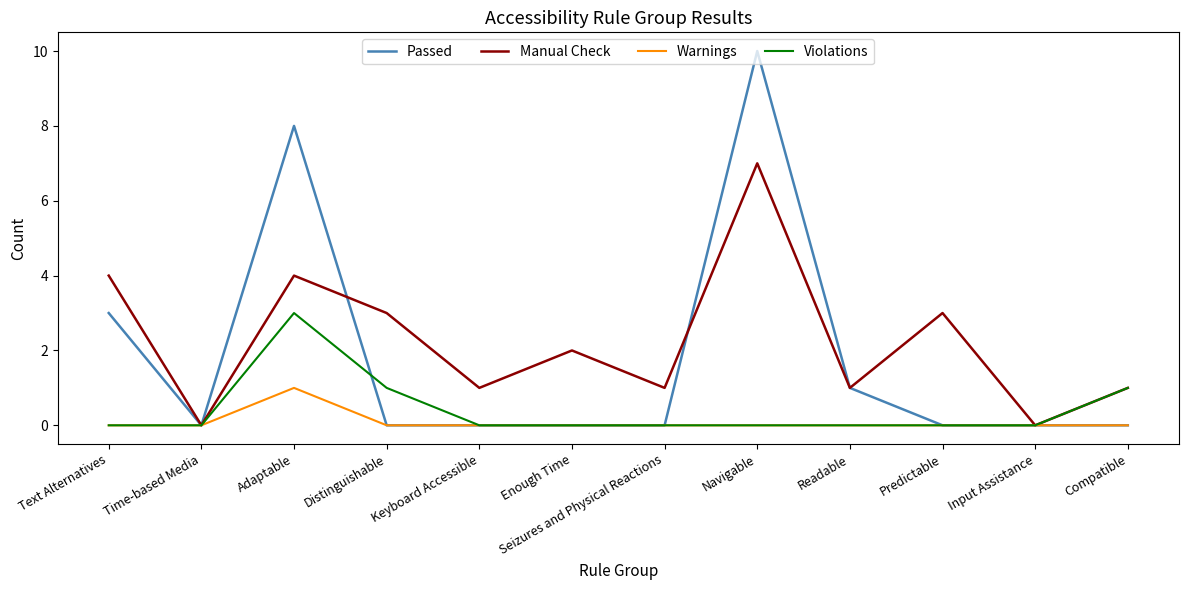

Which series has the largest total across all categories?

Manual Check